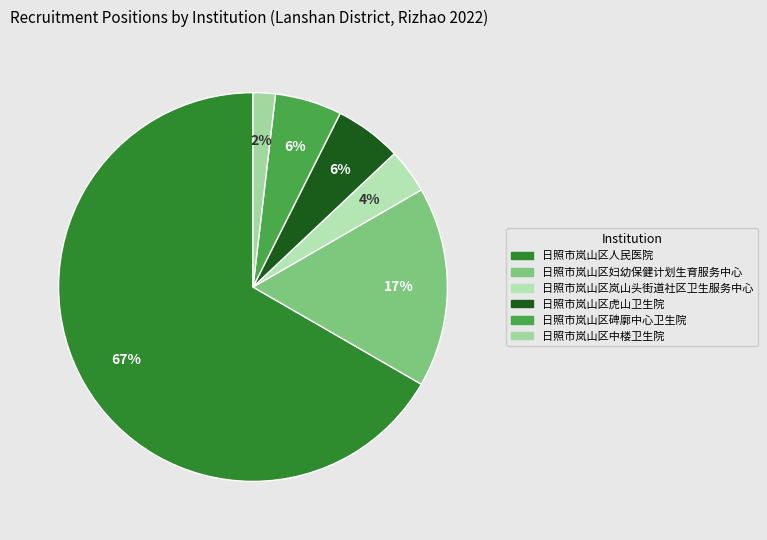

To the nearest percent, what percentage of the pie is 日照市岚山区妇幼保健计划生育服务中心?

17%